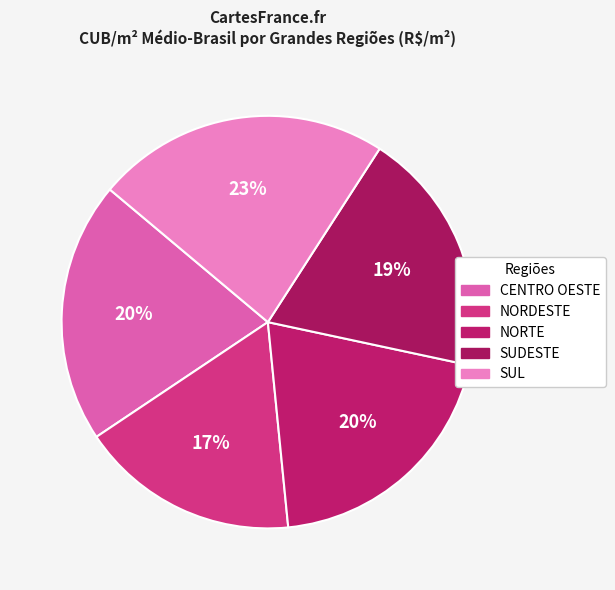

Which slice is the smallest?

NORDESTE